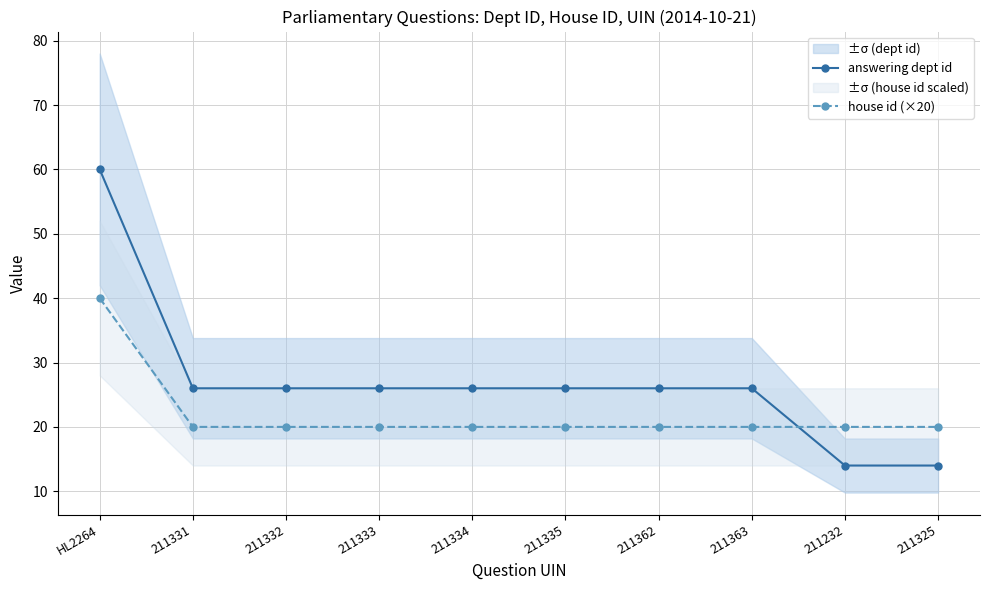

Where is answering dept id nearest to the value 37?

211331